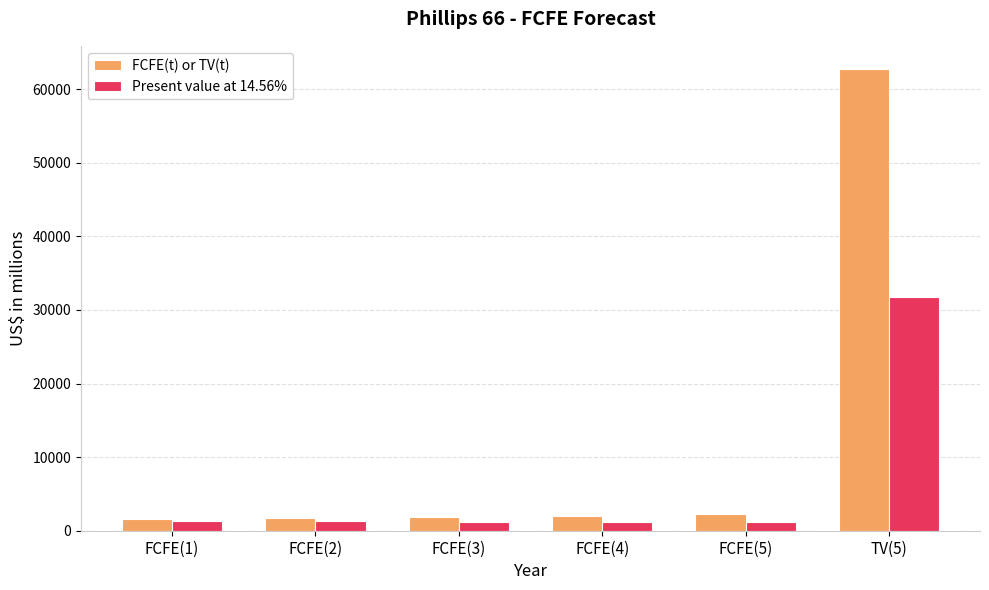

How many bars are there in total?

12